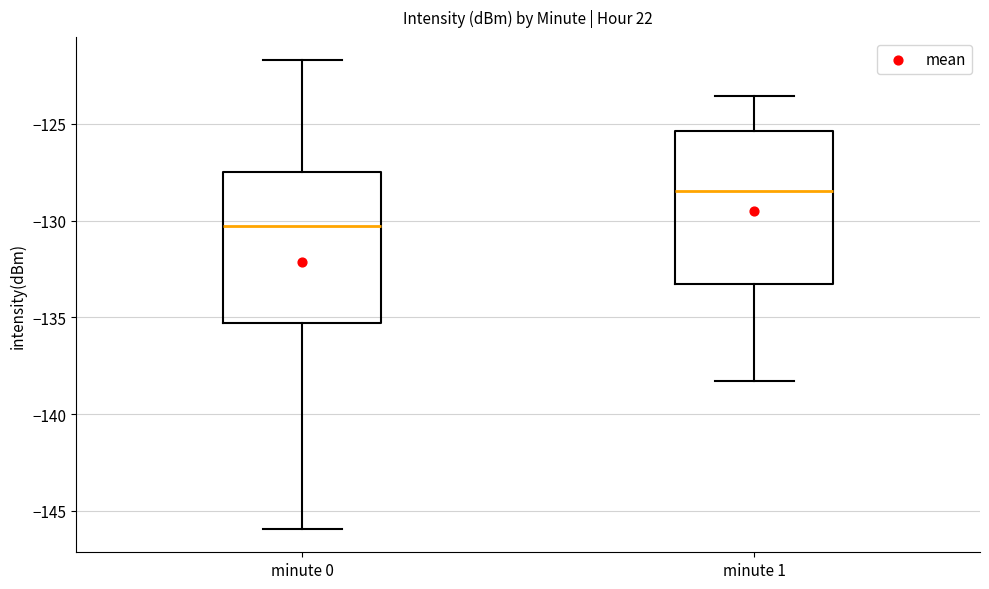

Where is the upper edge of the box for minute 0 on the y-axis? The values are not printed on the chart, so give them approximately, as read against the axis.

-127.5